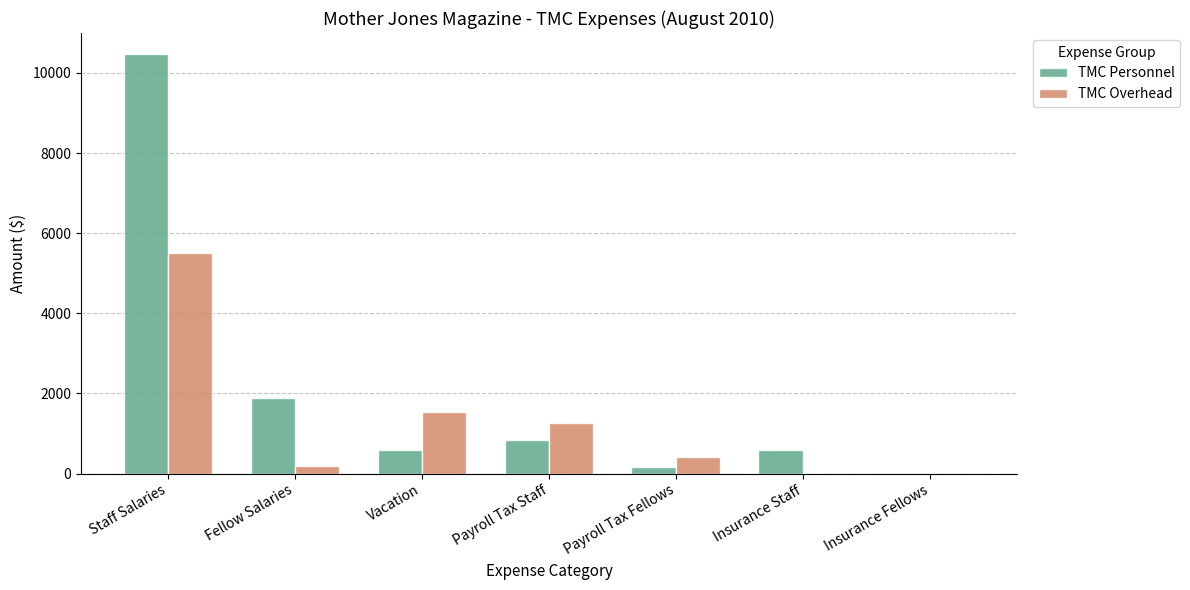

What is the sum of the TMC Personnel values at Staff Salaries and Payroll Tax Staff?

11319.9